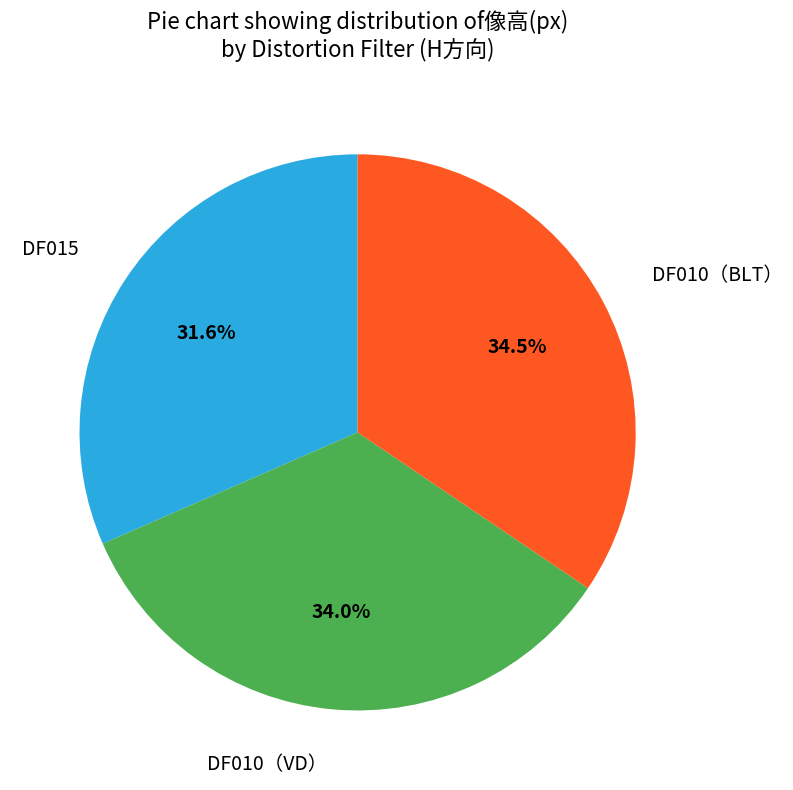

Does any single category account for the majority?

No